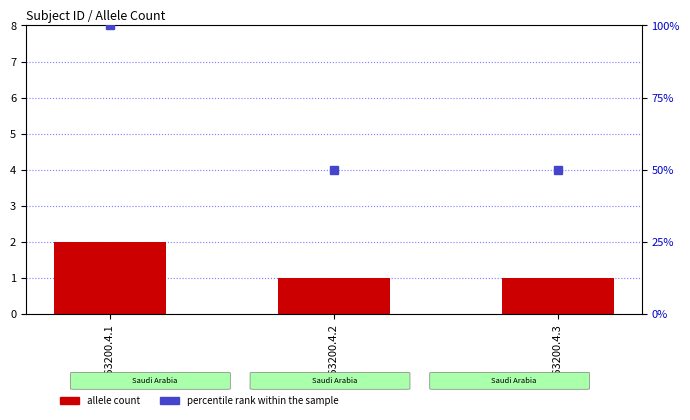

What is the difference between the maximum and second lowest values?

1